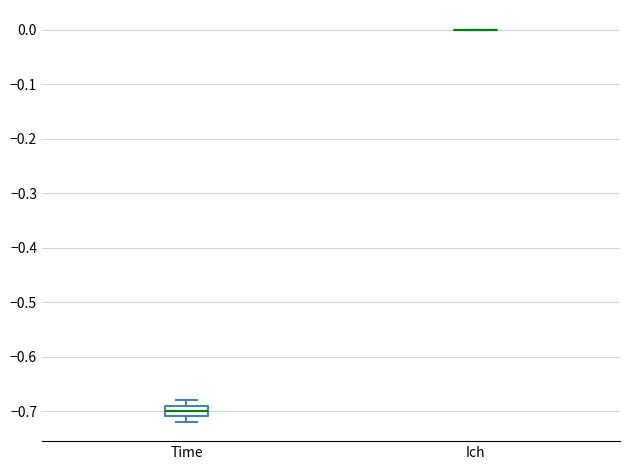

Reading left to right, transcribe this box plot: for each box, give where its median line is, the range the box spans, and where its two whiskers end, as read against the y-axis. The values are not printed on the chart, so give them approximately, as read against the axis.

Time: median -0.70, box -0.71 to -0.69, whiskers -0.72 to -0.68
Ich: box collapsed to a line at 0.00, whiskers 0.00 to 0.00